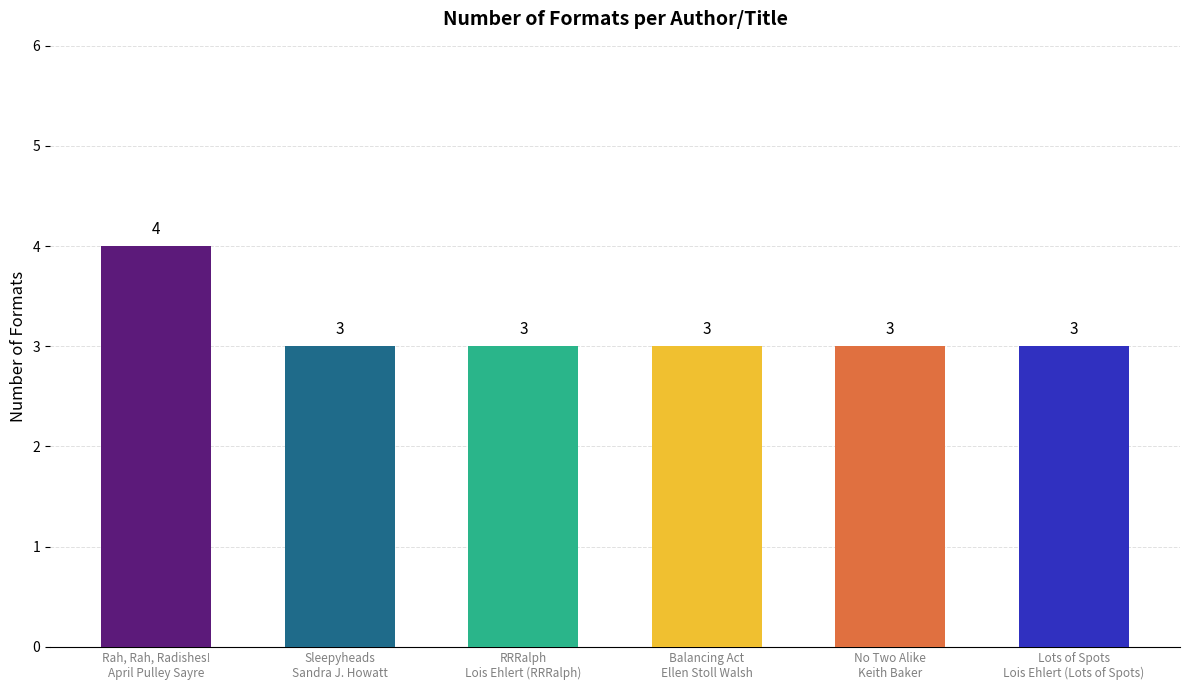

Count the number of categories in the chart.

6